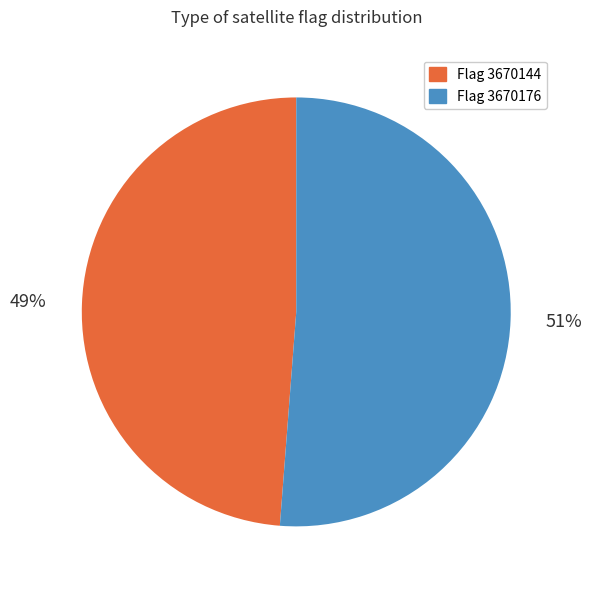

Which slice is the largest?

Flag 3670176